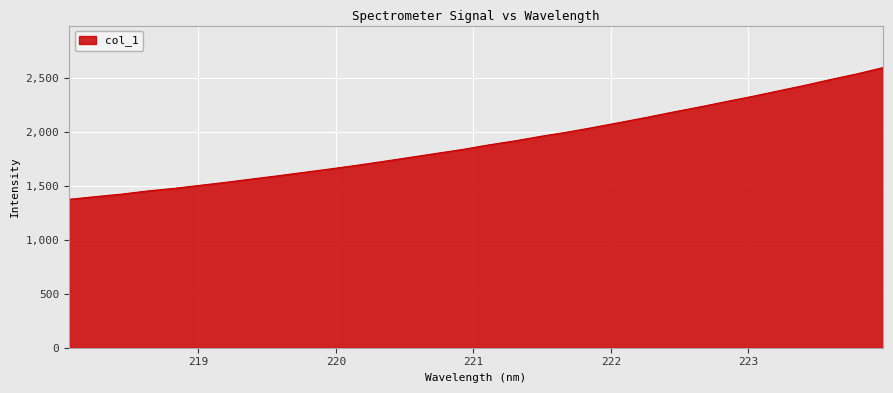

Reading left to right, what are all the values shown in this chart?

1373.5	1398.1	1421.8	1451.1	1475.0	1503.6	1531.8	1562.7	1593.1	1624.9	1656.9	1690.0	1725.9	1762.3	1799.2	1835.9	1878.0	1915.5	1958.1	1996.9	2040.6	2086.2	2132.4	2181.3	2227.9	2277.2	2325.3	2376.5	2427.5	2482.3	2534.0	2592.6